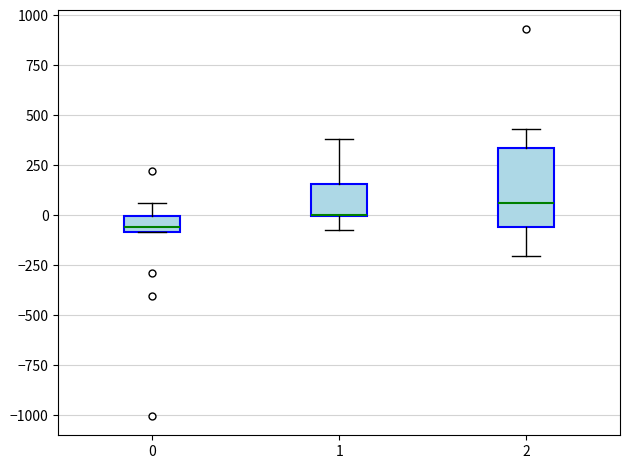

Where does the lower whisker of the box at x = 1 end on the y-axis? The values are not printed on the chart, so give them approximately, as read against the axis.

-100